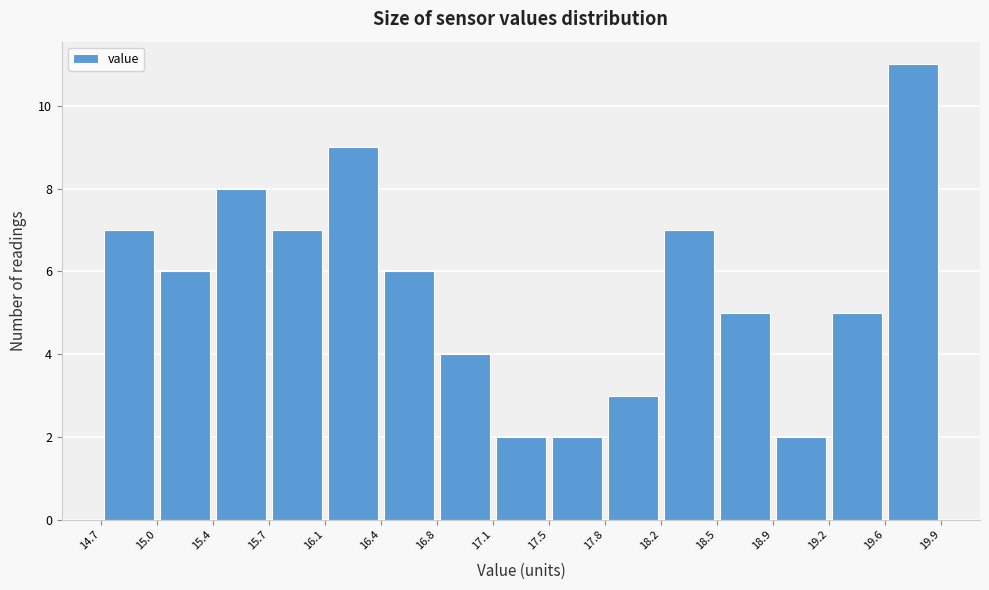

What is the height of the bar covering 14.7 to 15.0 on the x-axis? The values are not printed on the chart, so give them approximately, as read against the axis.

7